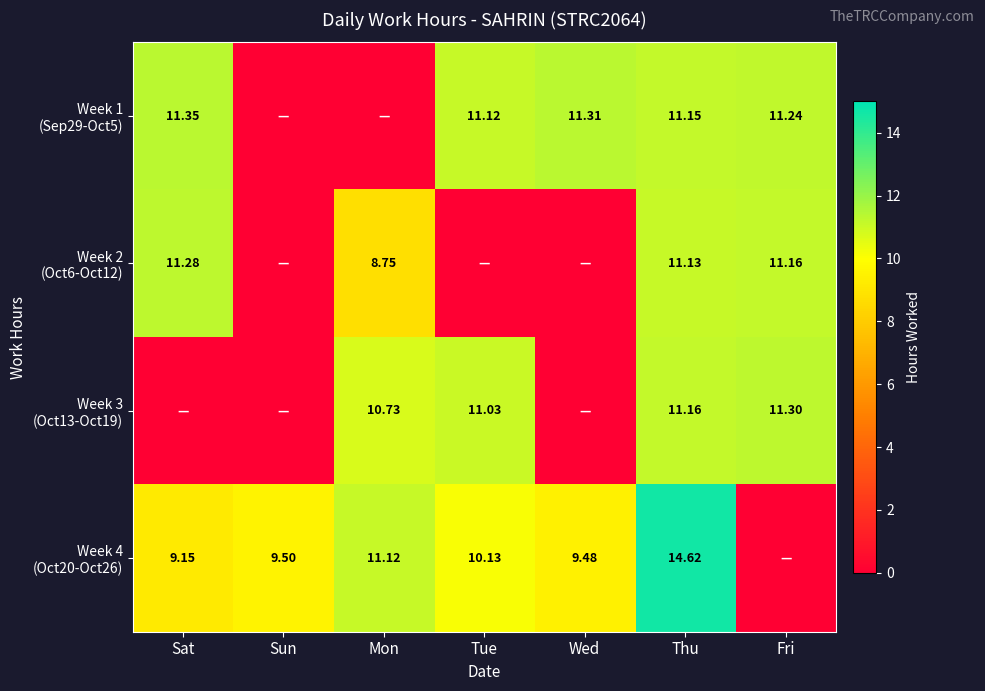

Between Wed and Thu, which series saw the biggest shift?

Week 3 (Oct13-Oct19)